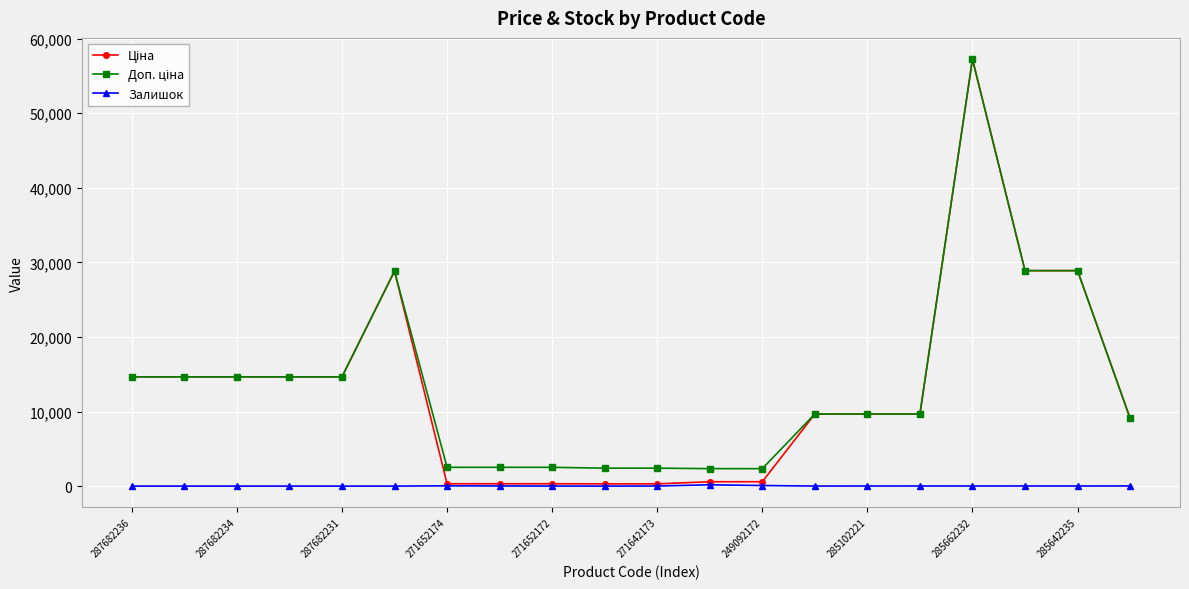

What is the greatest value displayed?

57235.5